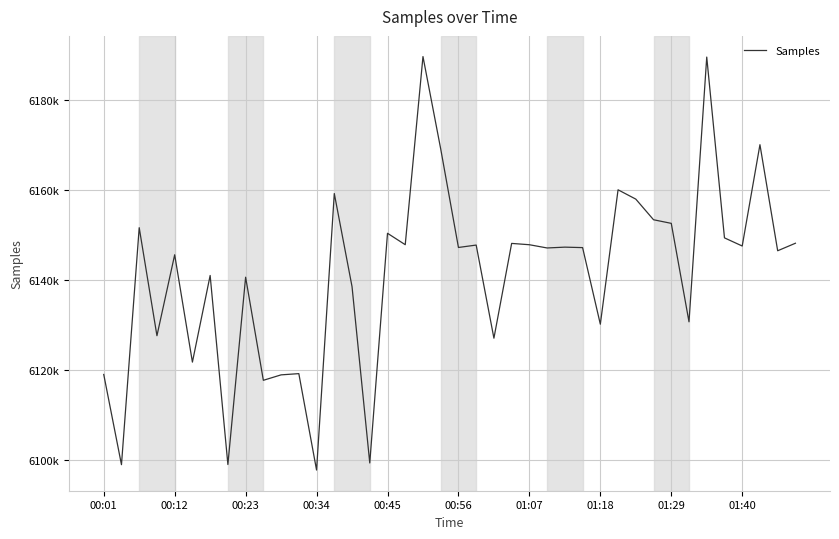

Does the chart have visible grid lines?

Yes